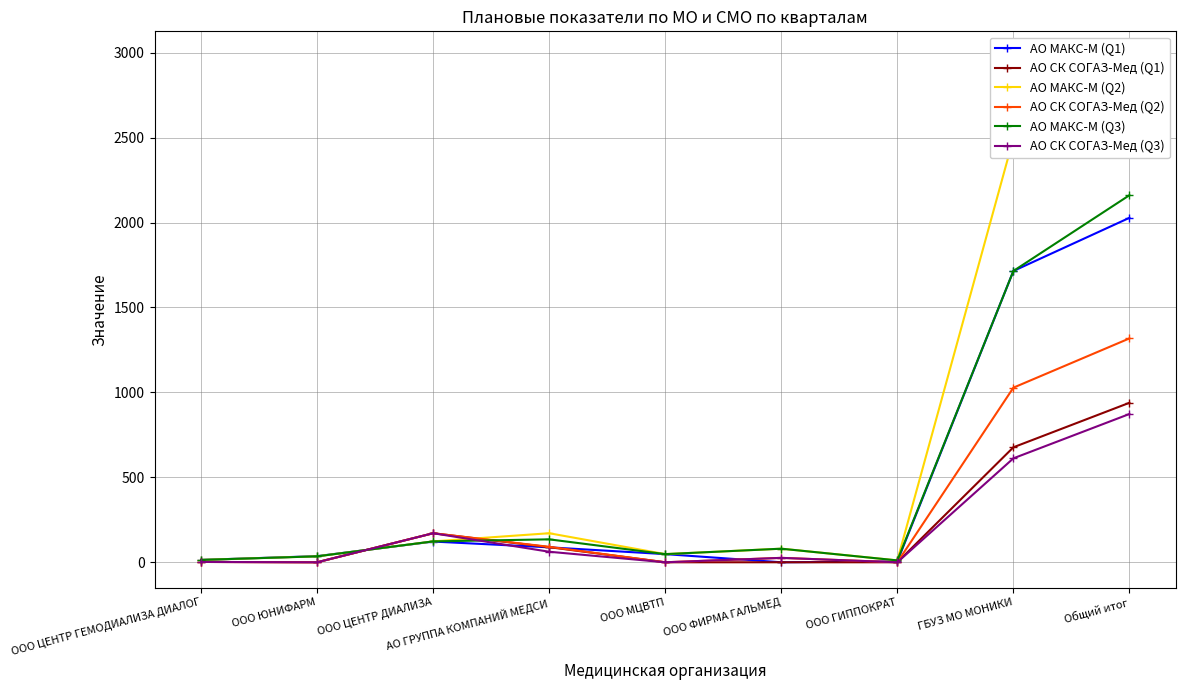

What position from the right is ООО ФИРМА ГАЛЬМЕД?

4